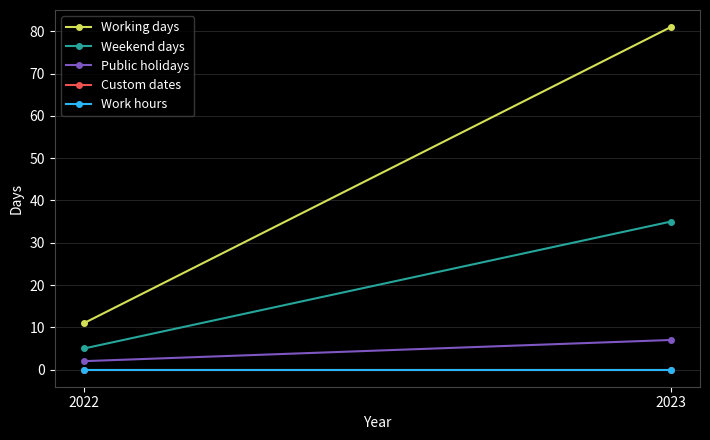

True or false: Working days has a value of 11 at 2022.

True